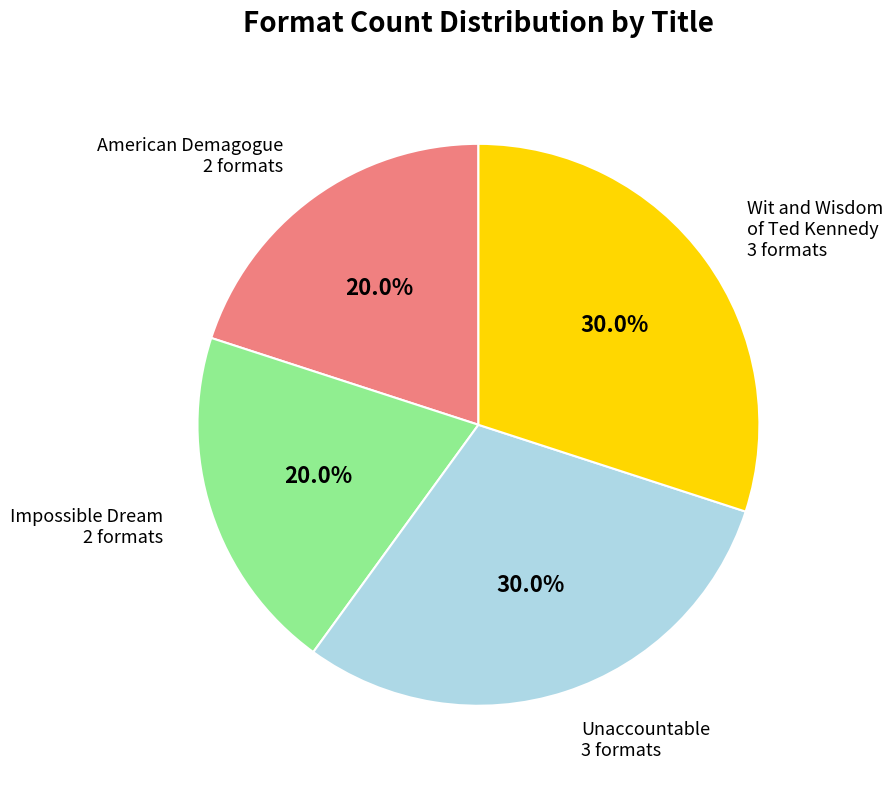

To the nearest percent, what portion does Wit and Wisdom of Ted Kennedy represent?

30%